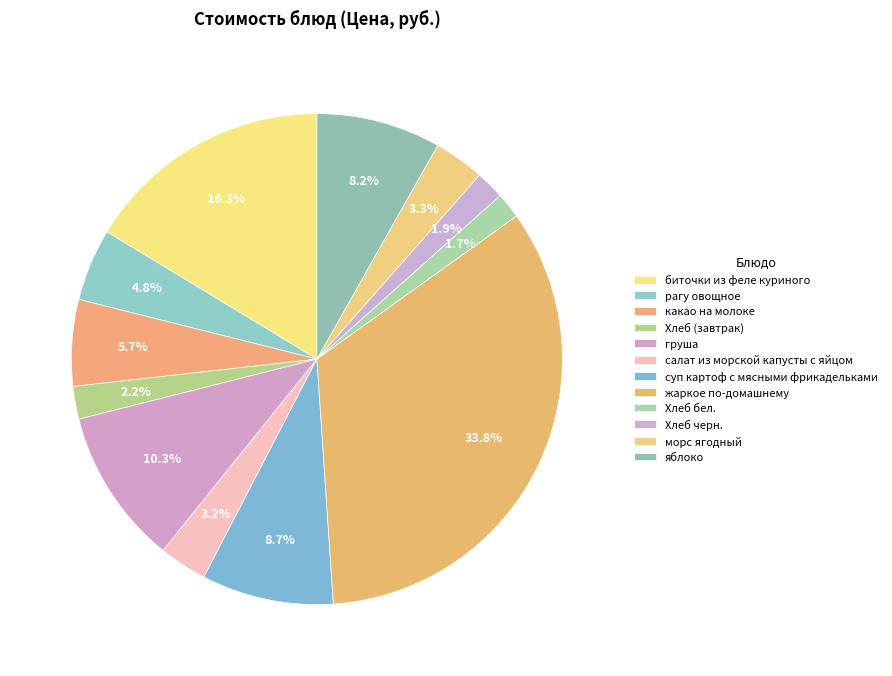

To the nearest percent, what is the difference between the груша and яблоко slice percentages?

2%